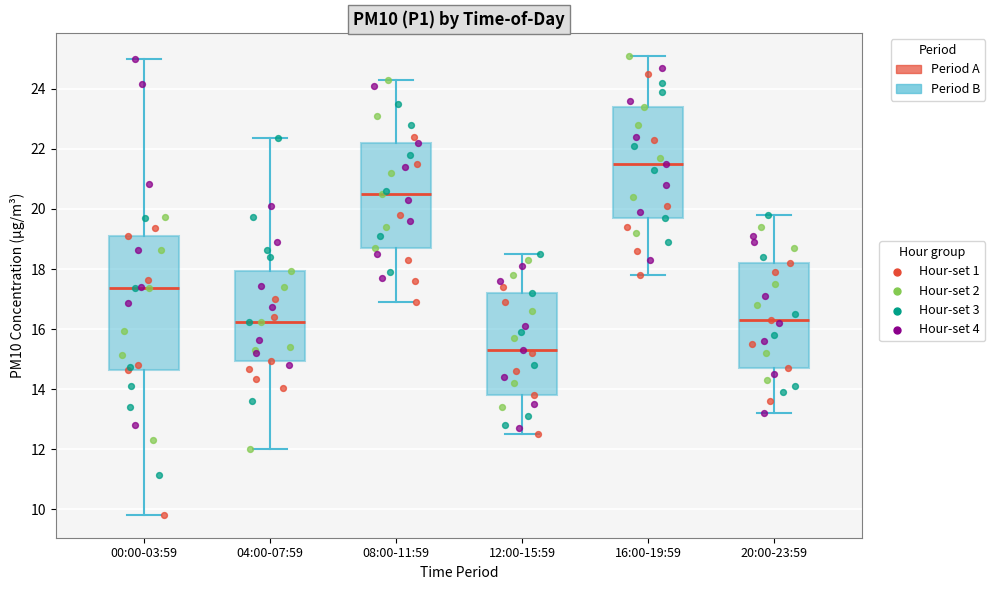

Reading left to right, transcribe this box plot: for each box, give where its median line is, the range the box spans, and where its two whiskers end, as read against the y-axis. The values are not printed on the chart, so give them approximately, as read against the axis.

00:00-03:59: median 17.4, box 14.6 to 19.2, whiskers 9.8 to 25.0
04:00-07:59: median 16.2, box 15.0 to 18.0, whiskers 12.0 to 22.4
08:00-11:59: median 20.6, box 18.8 to 22.2, whiskers 17.0 to 24.4
12:00-15:59: median 15.4, box 13.8 to 17.2, whiskers 12.6 to 18.6
16:00-19:59: median 21.6, box 19.8 to 23.4, whiskers 17.8 to 25.2
20:00-23:59: median 16.4, box 14.8 to 18.2, whiskers 13.2 to 19.8